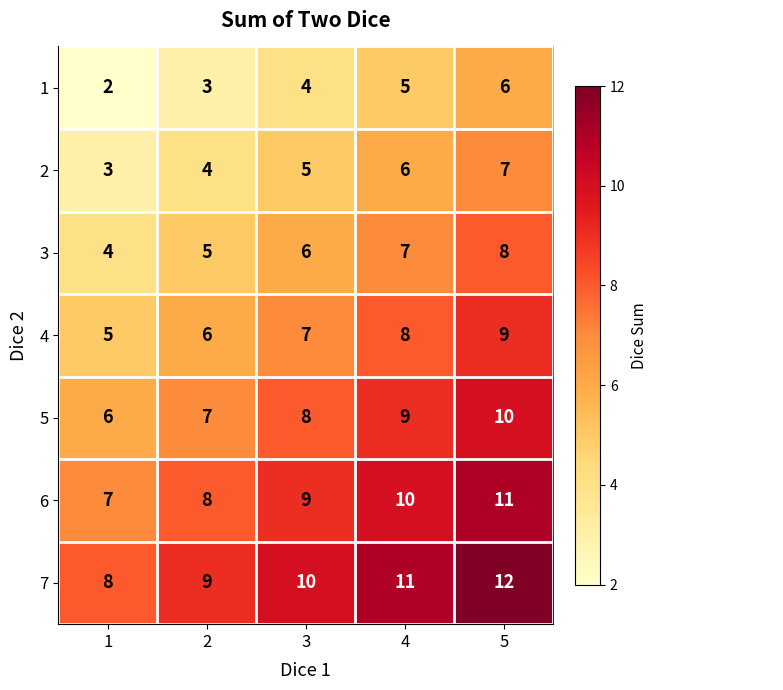

What is the spread (max minus min) of values at 2?

6